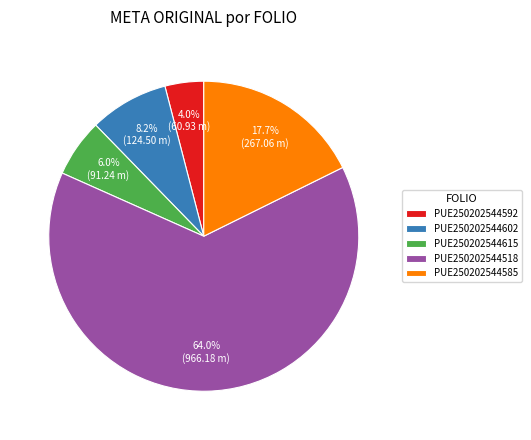

Rank the categories by value from lowest to highest.

PUE250202544592, PUE250202544615, PUE250202544602, PUE250202544585, PUE250202544518